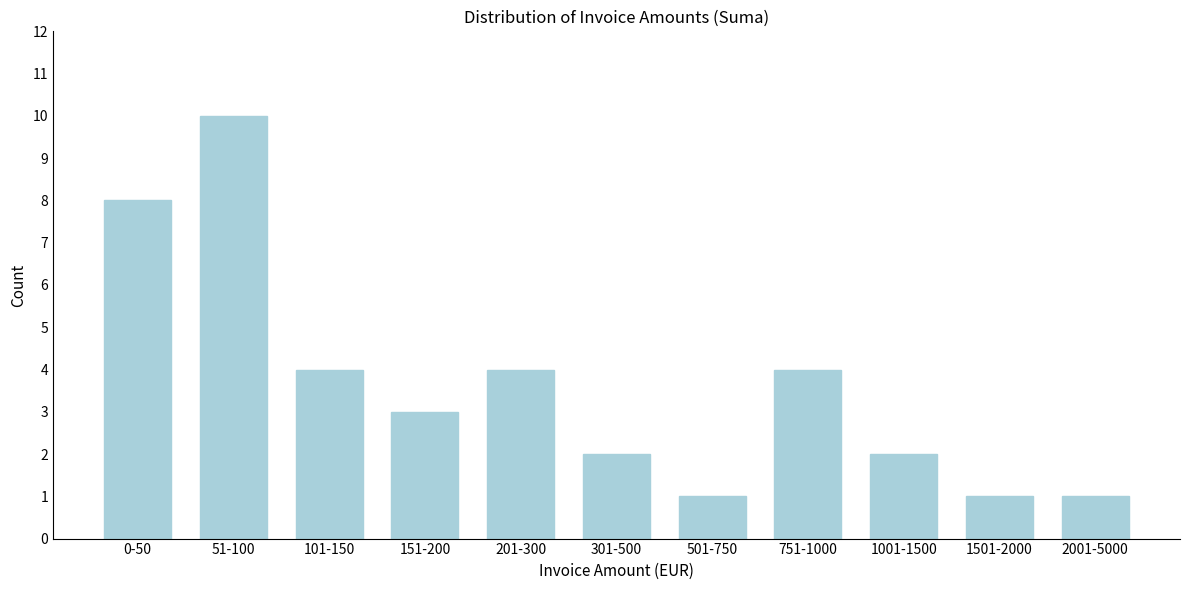

Reading left to right, transcribe all the data shown in this chart.

0-50=8	51-100=10	101-150=4	151-200=3	201-300=4	301-500=2	501-750=1	751-1000=4	1001-1500=2	1501-2000=1	2001-5000=1